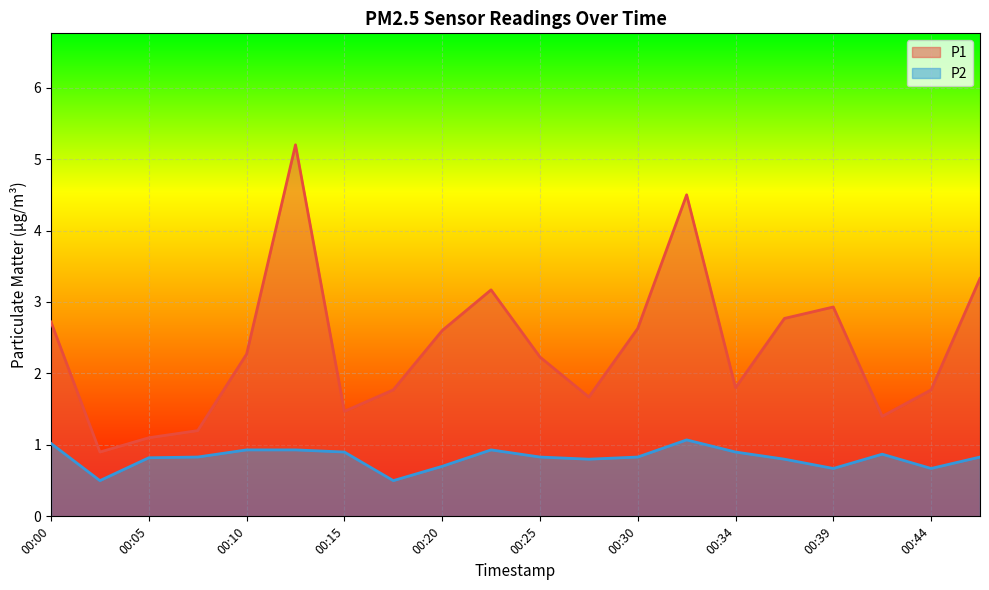

Rank the series by their average value, from highest to lowest.

P1, P2